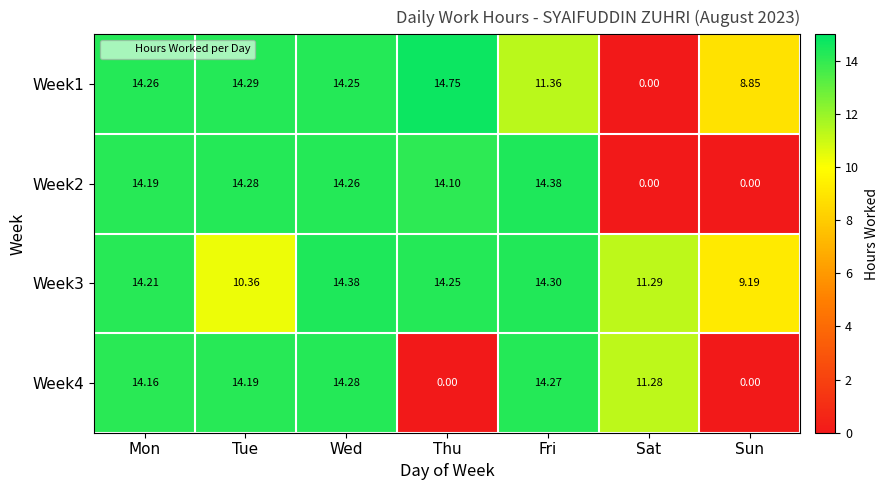

At which label does Week3 first exceed 14?

Mon